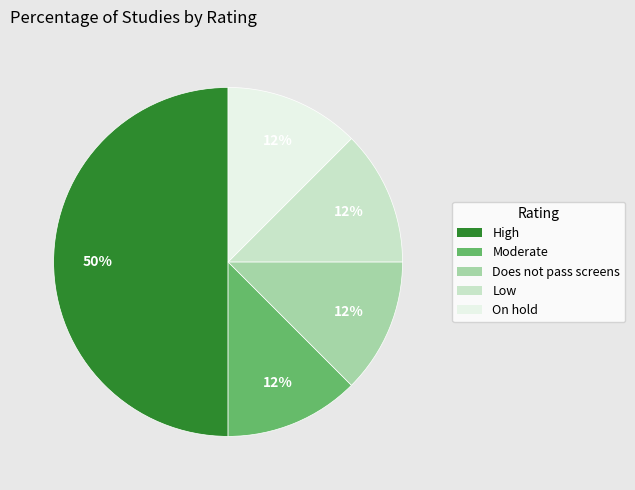

Is the sum of Does not pass screens and Moderate greater than half?

No